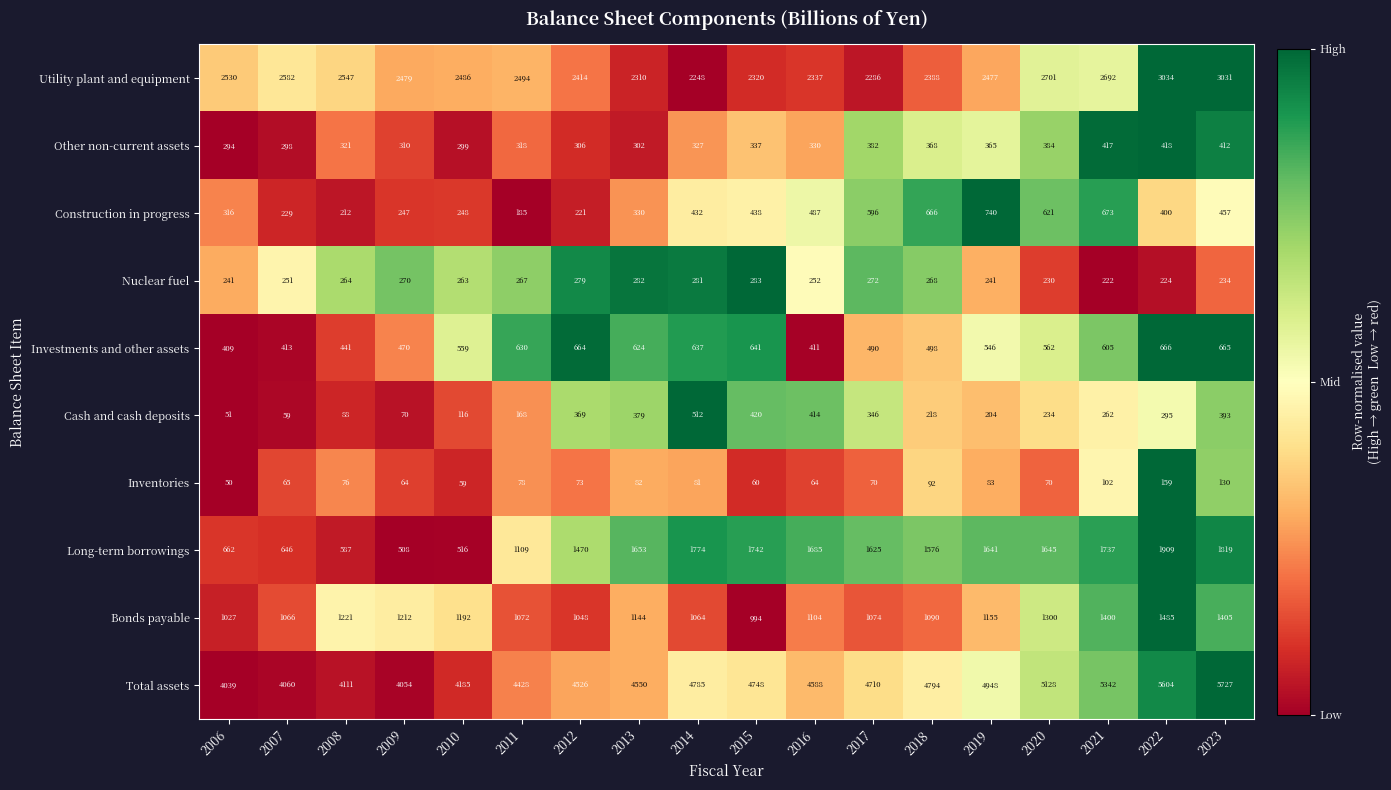

The Cash and cash deposits series shows 218 at 2018. True or false?

True